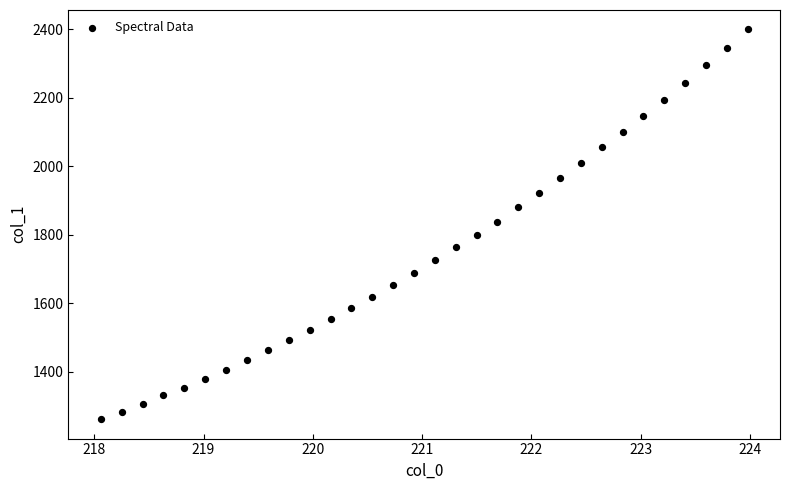

What is the range of X values (max minus min)?

5.9